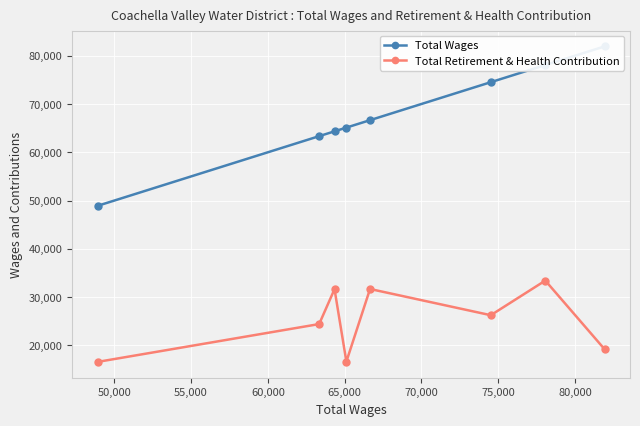

True or false: Total Wages and Total Retirement & Health Contribution intersect in this chart.

False